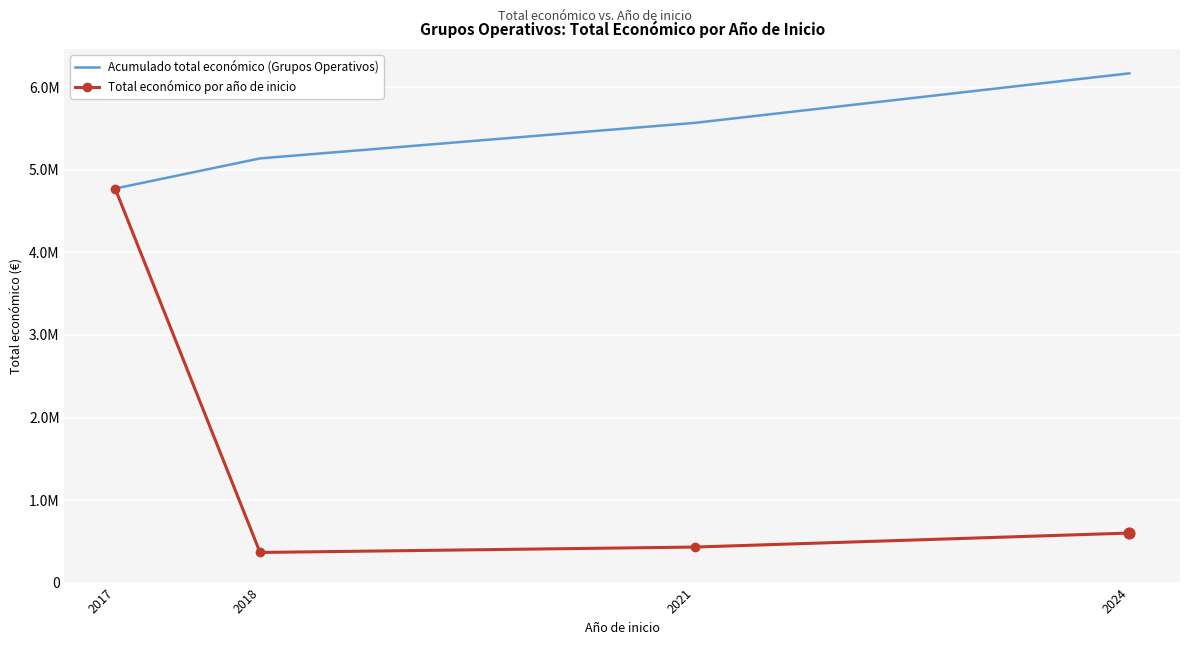

What are all the series names shown in the legend?

Acumulado total económico (Grupos Operativos), Total económico por año de inicio